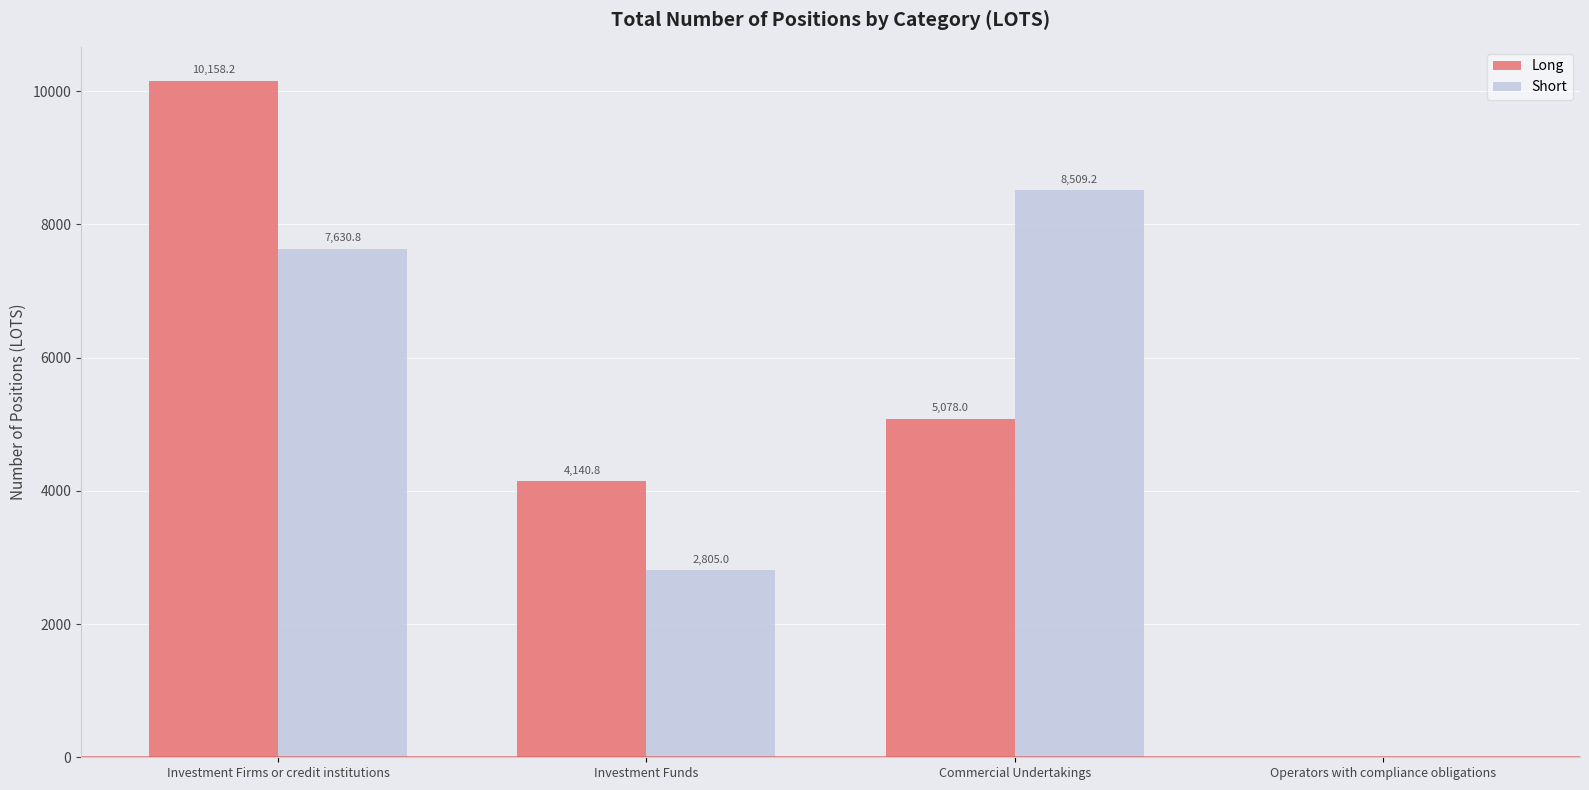

How many groups of bars are there?

4